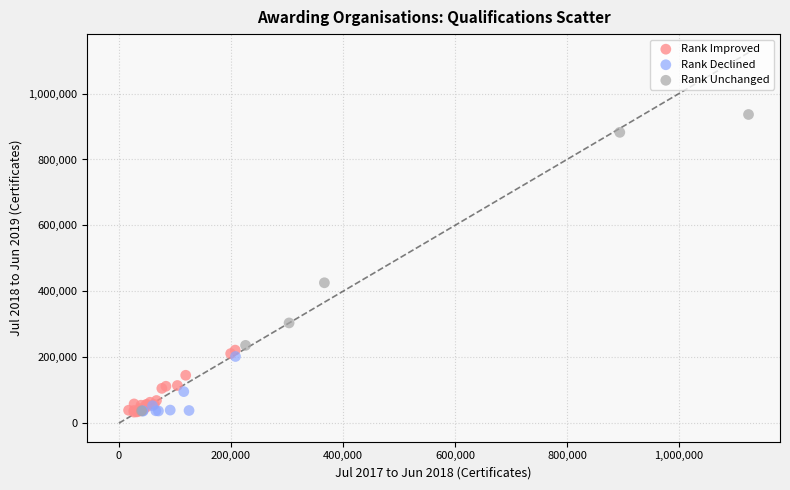

Which series has the widest spread of Y values?

Rank Unchanged